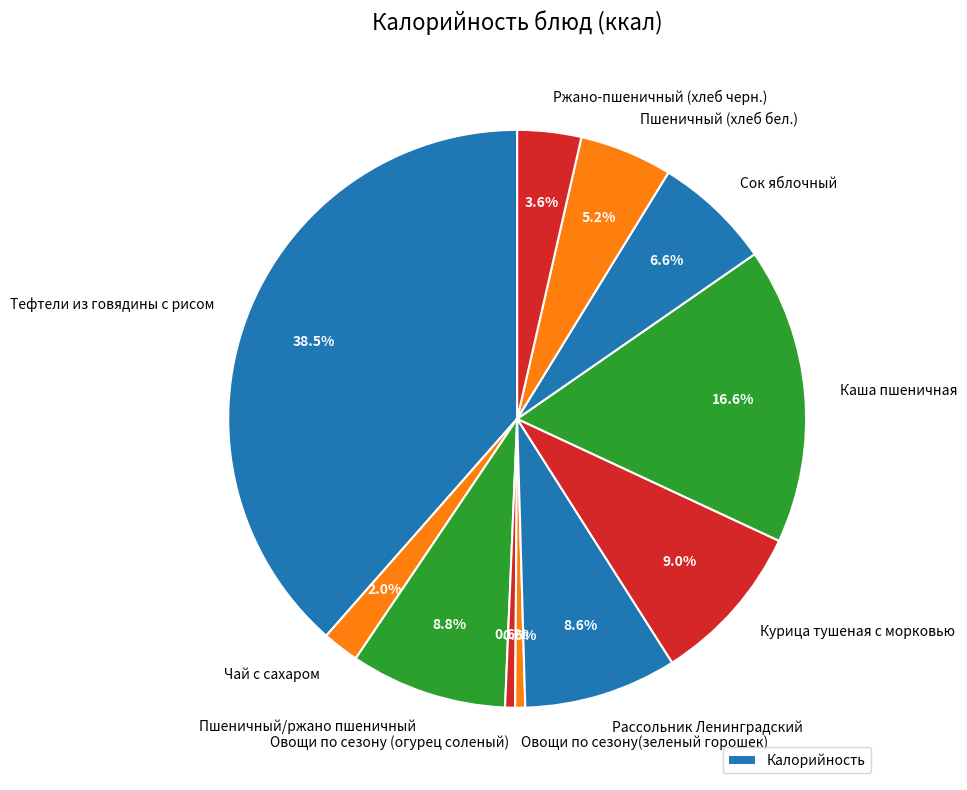

Which slice is the largest?

Тефтели из говядины с рисом